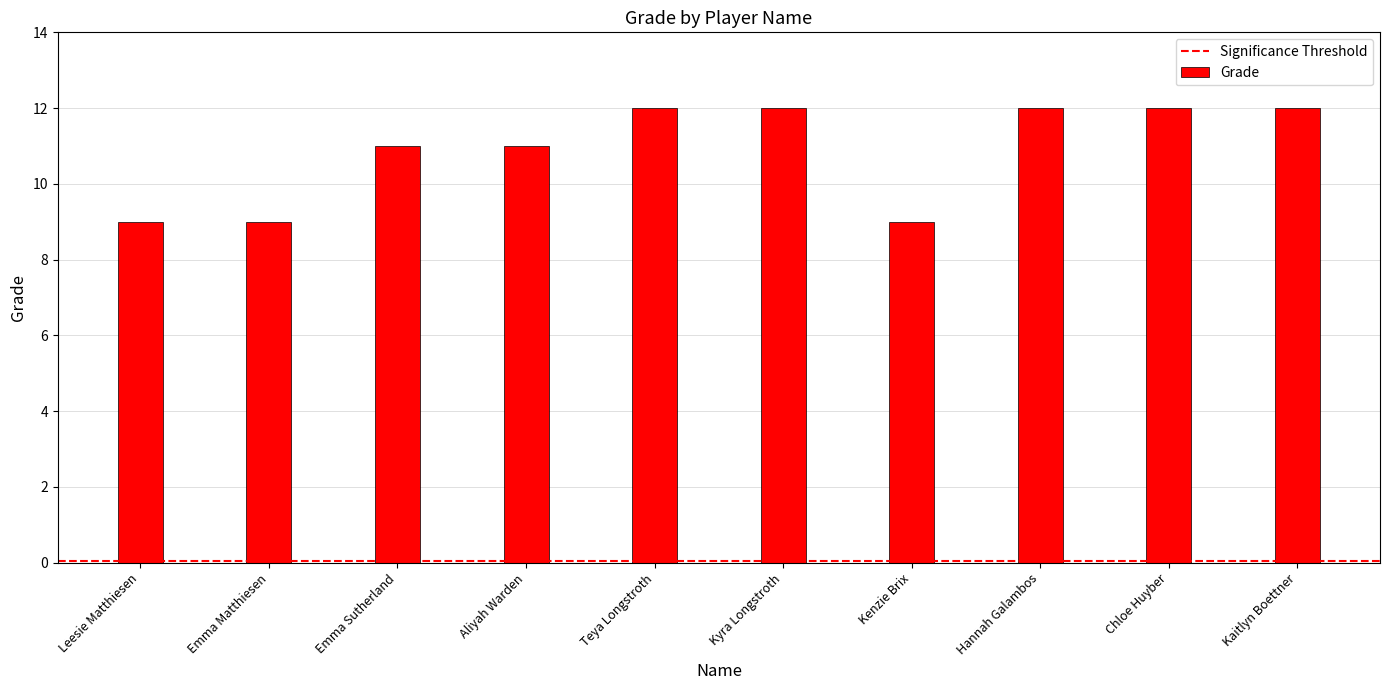

The value at Emma Sutherland is 19. True or false?

False